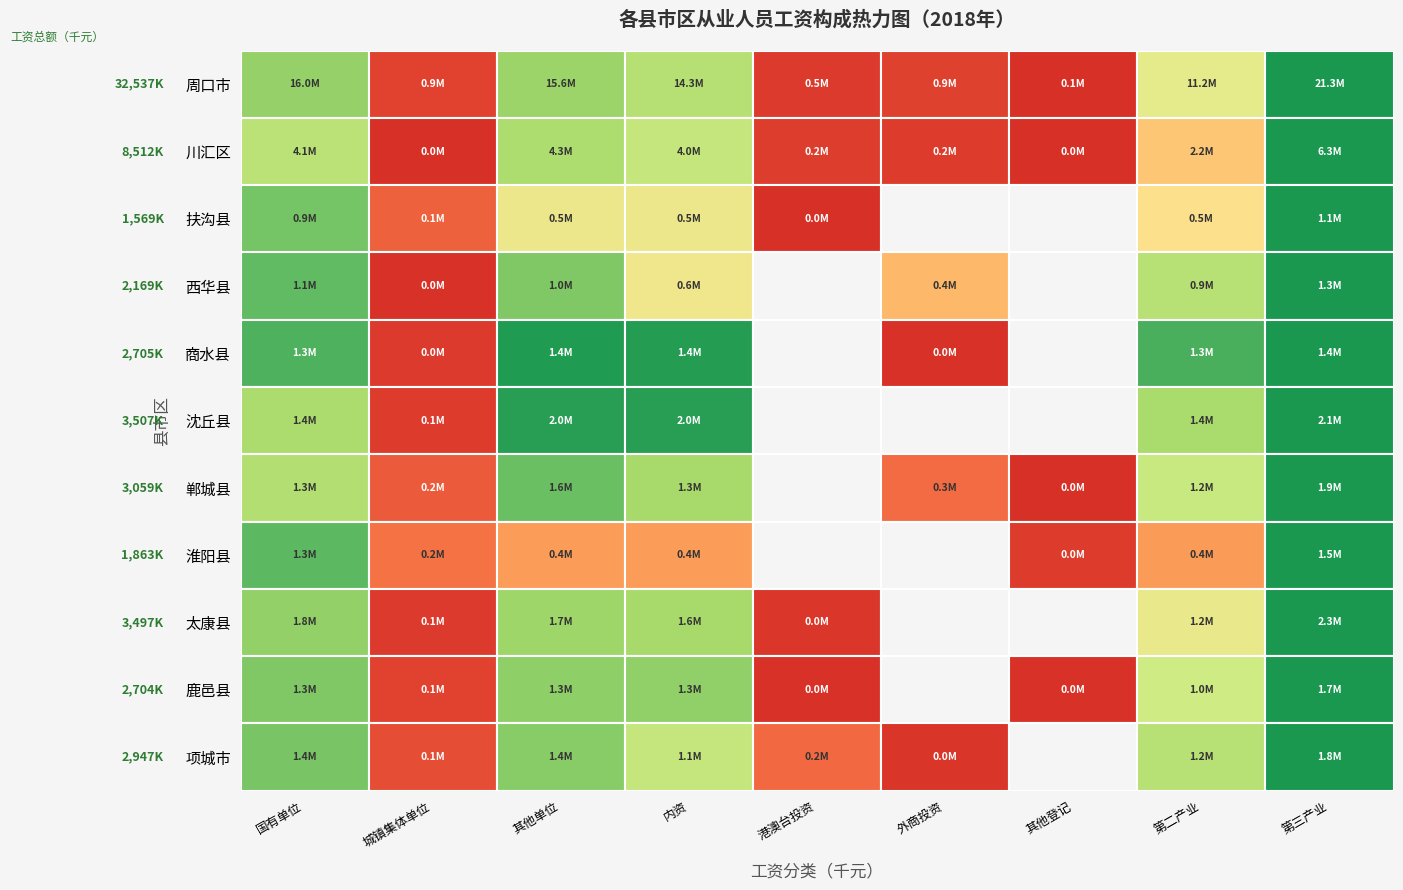

What is the difference between the highest and lowest values at 2?

15278273